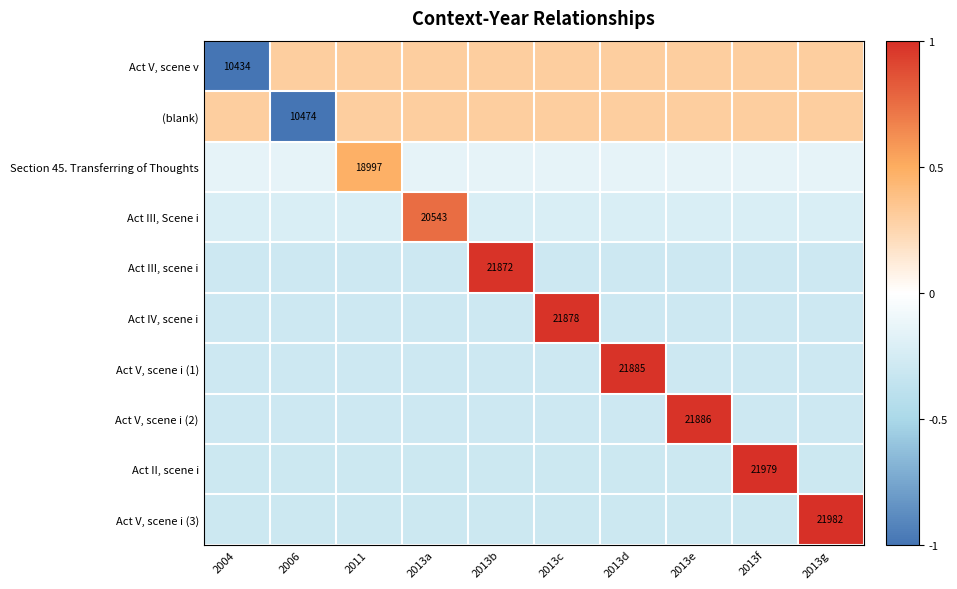

The Act III, scene i series shows -0.3 at 2013c. True or false?

True